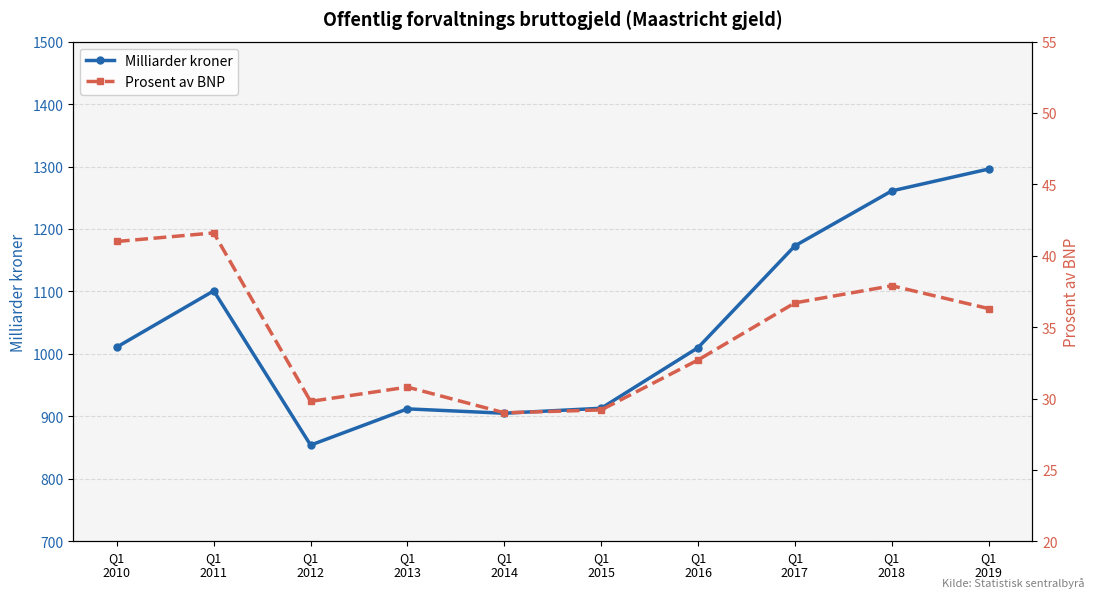

Which has a higher value, Q1
2016 or Q1
2011?

Q1
2011